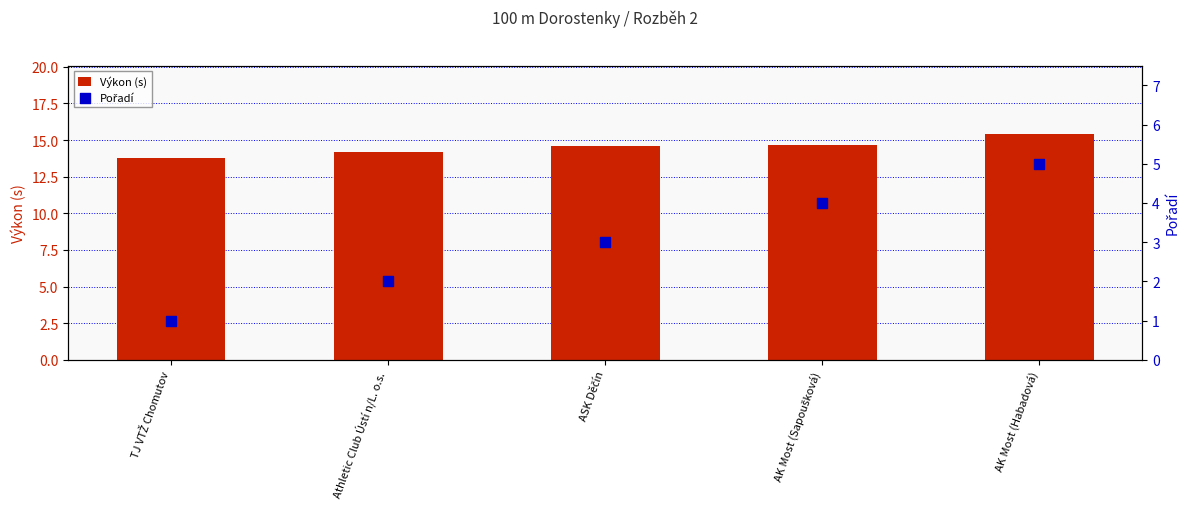

At how many categories does at least one series exceed 9?

5